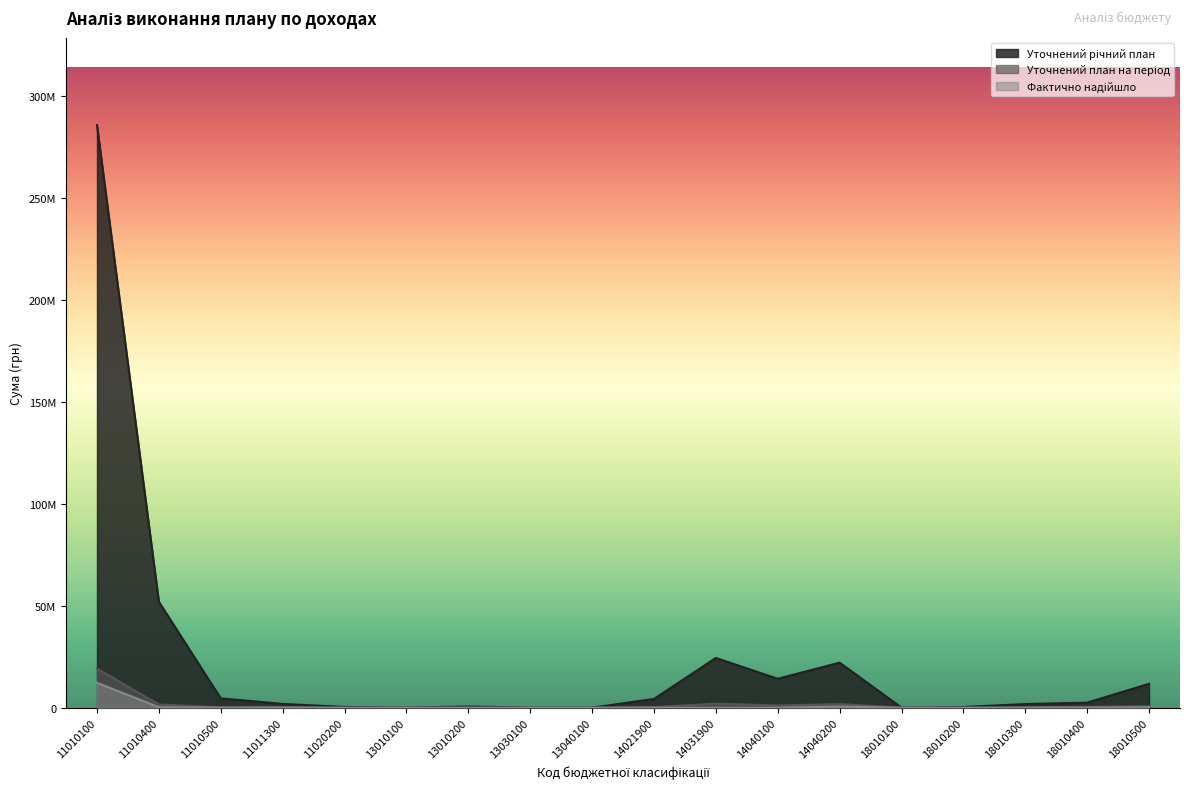

Which category has the highest value in the Уточнений річний план series?

11010100